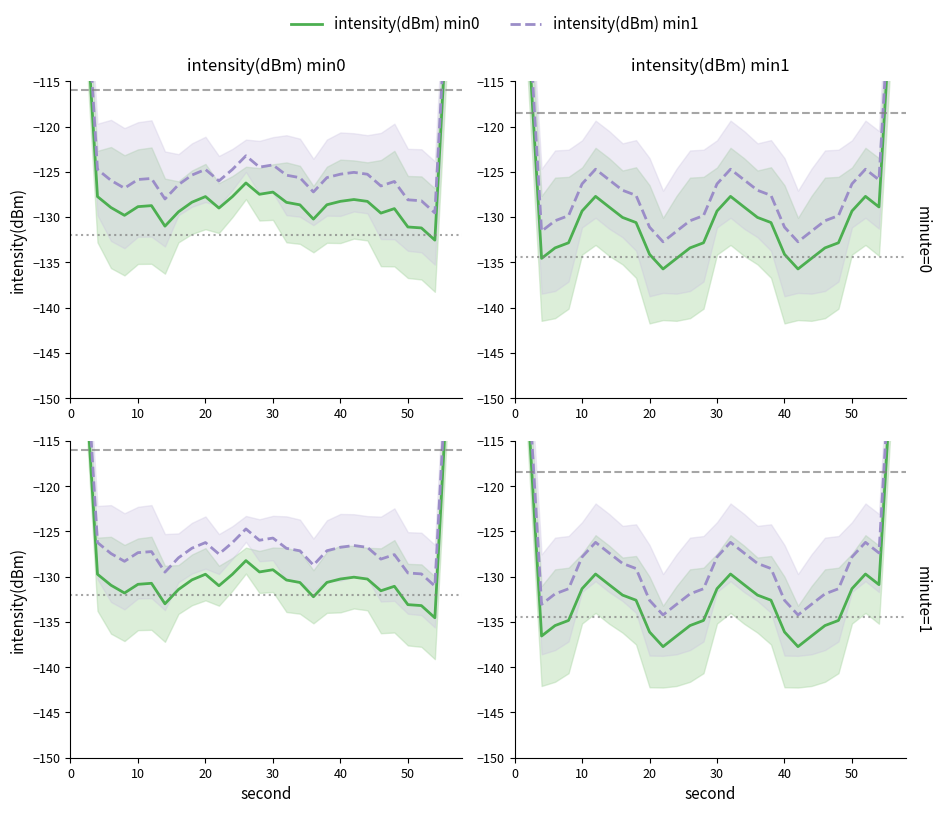

Which has a higher value, 20 or 10?

20